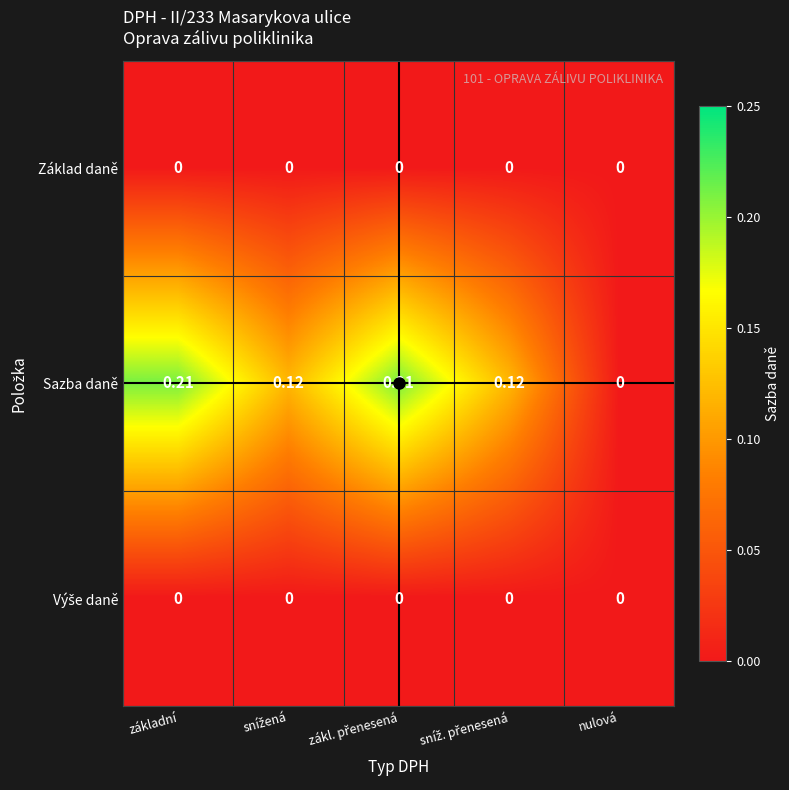

At which label is Sazba daně closest to 0?

nulová